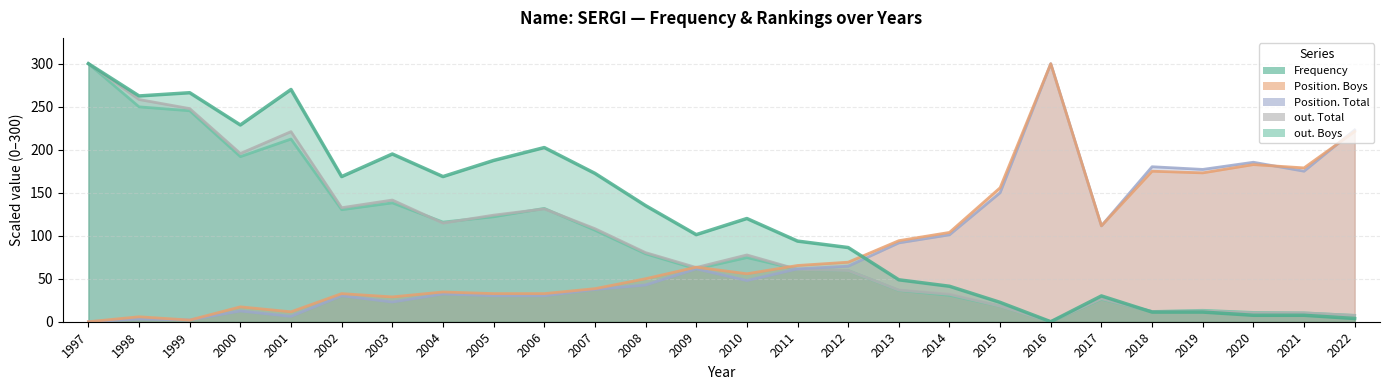

How many intersections are there between Frequency and Position. Boys?

1